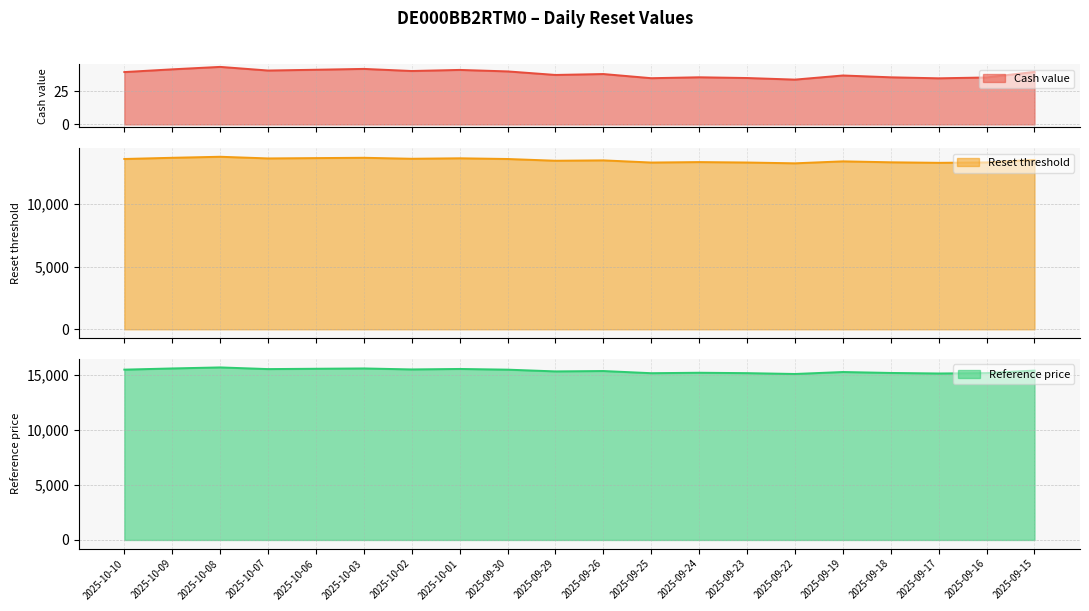

Reading left to right, extract all data points from this chart.

Cash value: 2025-10-10=39.7	2025-10-09=41.8	2025-10-08=43.7	2025-10-07=40.9	2025-10-06=41.5	2025-10-03=42.1	2025-10-02=40.5	2025-10-01=41.4	2025-09-30=40.2	2025-09-29=37.5	2025-09-26=38.2	2025-09-25=35.1	2025-09-24=35.8	2025-09-23=35.2	2025-09-22=34.0	2025-09-19=37.1	2025-09-18=35.8	2025-09-17=35.0	2025-09-16=35.6	2025-09-15=39.9
Reset threshold: 2025-10-10=13619.3	2025-10-09=13714.6	2025-10-08=13796.9	2025-10-07=13663.8	2025-10-06=13689.9	2025-10-03=13714.9	2025-10-02=13636.7	2025-10-01=13674.1	2025-09-30=13618.0	2025-09-29=13478.3	2025-09-26=13508.4	2025-09-25=13335.3	2025-09-24=13371.2	2025-09-23=13336.9	2025-09-22=13272.6	2025-09-19=13429.4	2025-09-18=13354.4	2025-09-17=13311.9	2025-09-16=13343.7	2025-09-15=13547.7
Reference price: 2025-10-10=15476.5	2025-10-09=15584.8	2025-10-08=15678.3	2025-10-07=15527.0	2025-10-06=15556.7	2025-10-03=15585.1	2025-10-02=15496.2	2025-10-01=15538.8	2025-09-30=15475.0	2025-09-29=15316.3	2025-09-26=15350.4	2025-09-25=15153.7	2025-09-24=15194.6	2025-09-23=15158.2	2025-09-22=15082.5	2025-09-19=15260.7	2025-09-18=15175.4	2025-09-17=15127.2	2025-09-16=15163.3	2025-09-15=15395.1